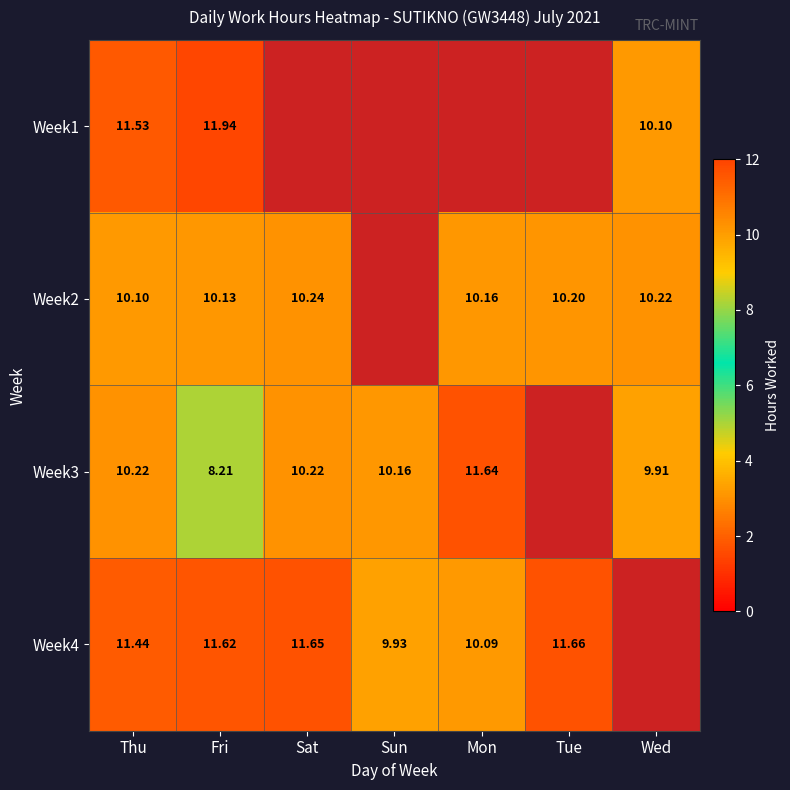

What is the greatest value displayed?

11.9